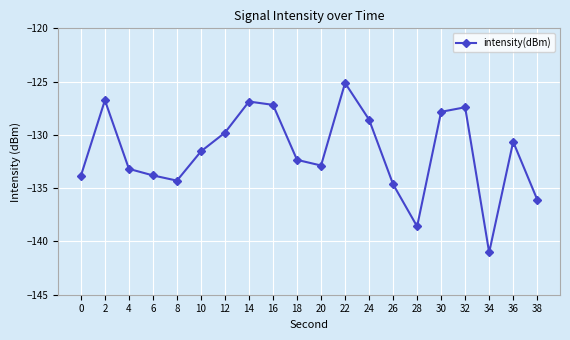

True or false: the data shows -136.1 at 38.

True